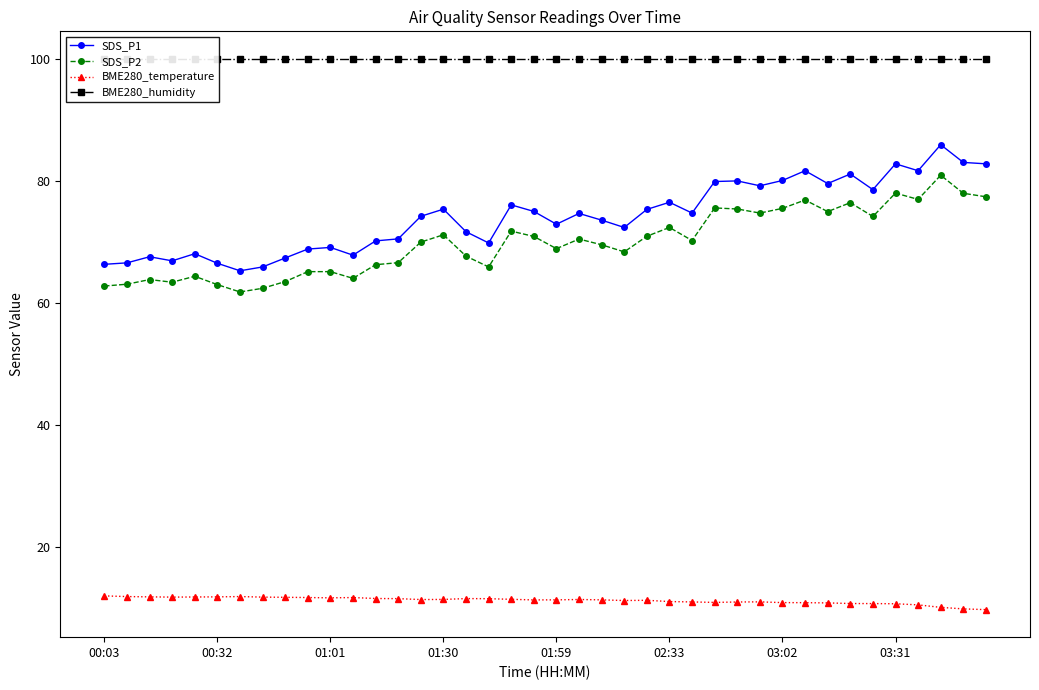

What is the maximum value for SDS_P2?

80.9